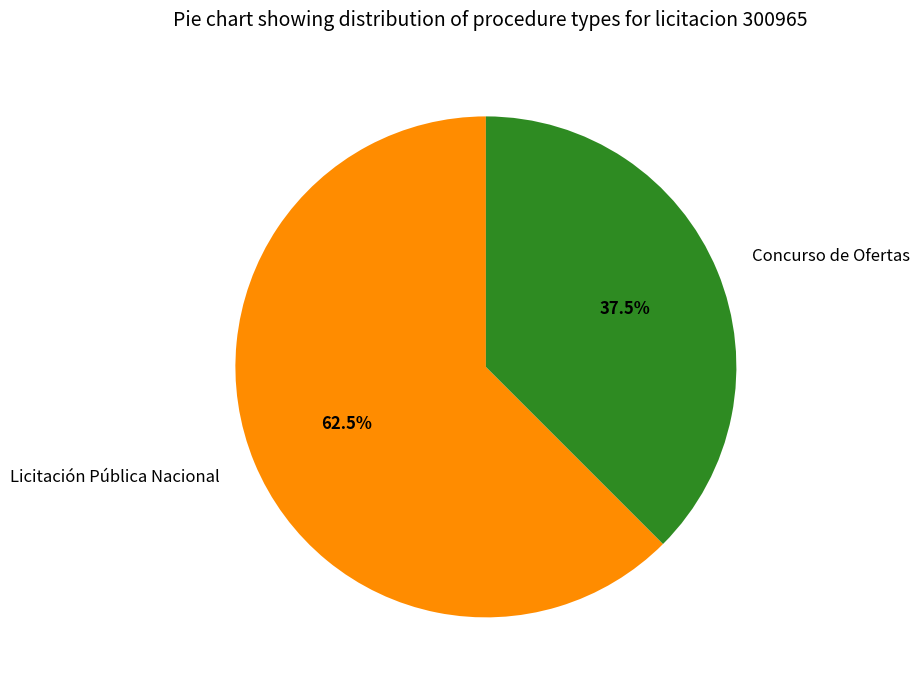

What percentage do Concurso de Ofertas and Licitación Pública Nacional together represent?

100.0%